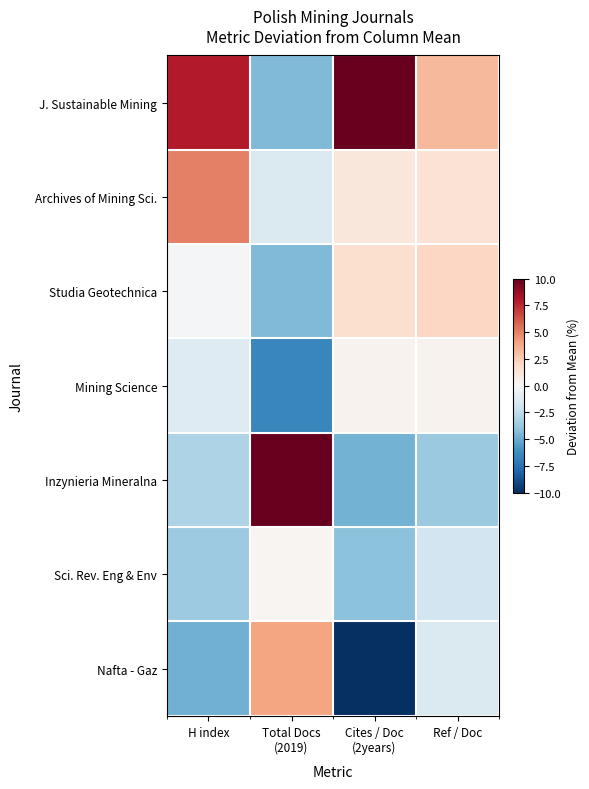

Which series has the largest total across all categories?

J. Sustainable Mining